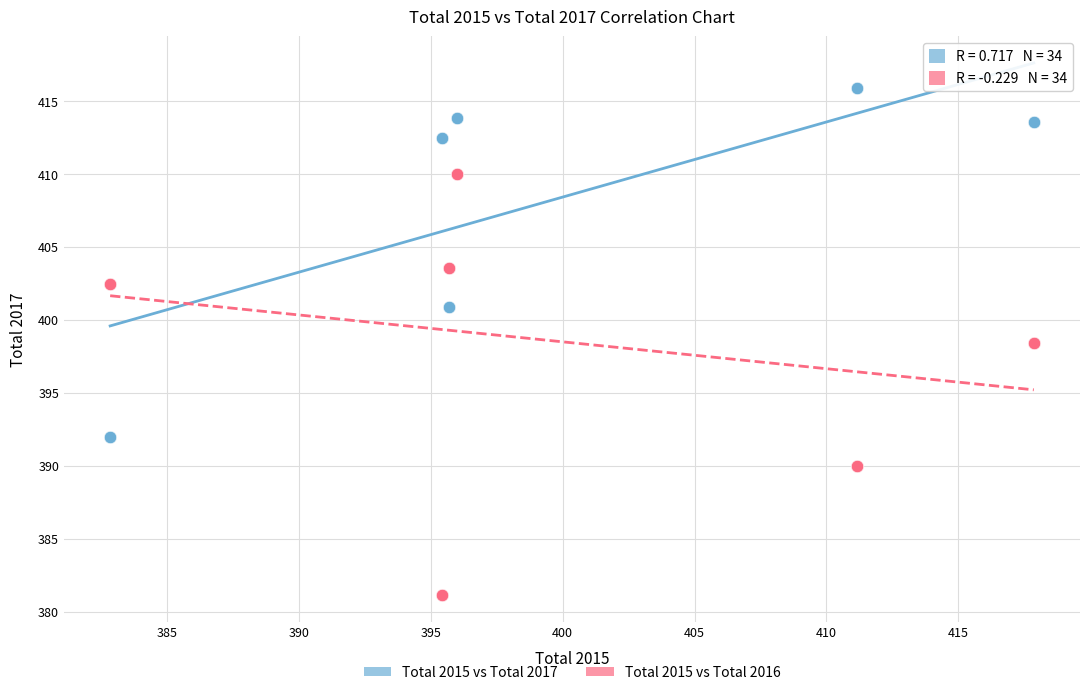

What is the X range (max minus min) for the scatter plot?

35.0